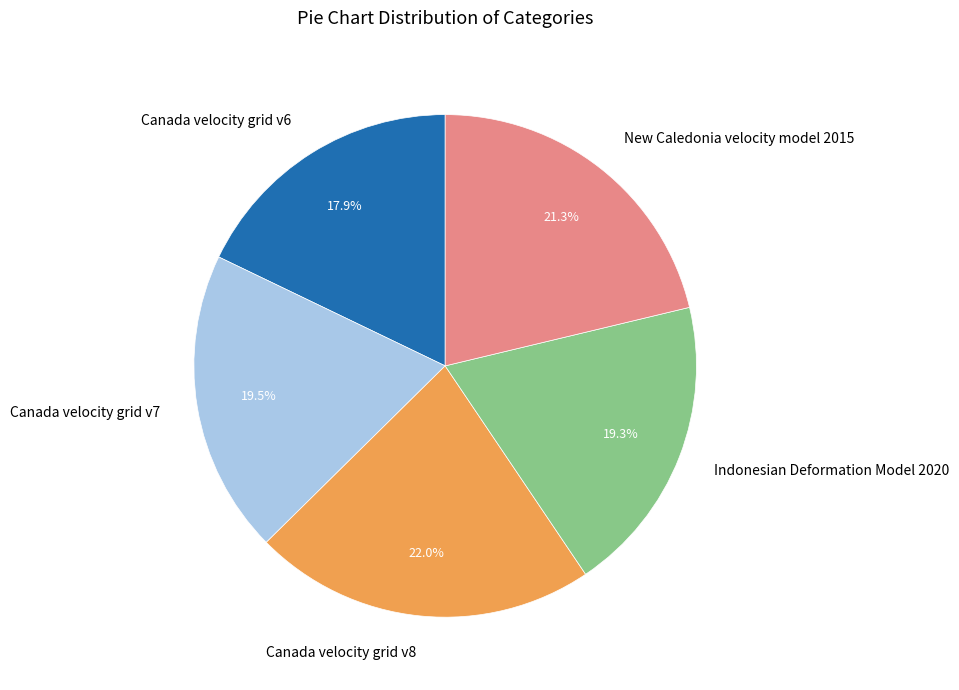

What is the total percentage of New Caledonia velocity model 2015 and Indonesian Deformation Model 2020?

40.6%